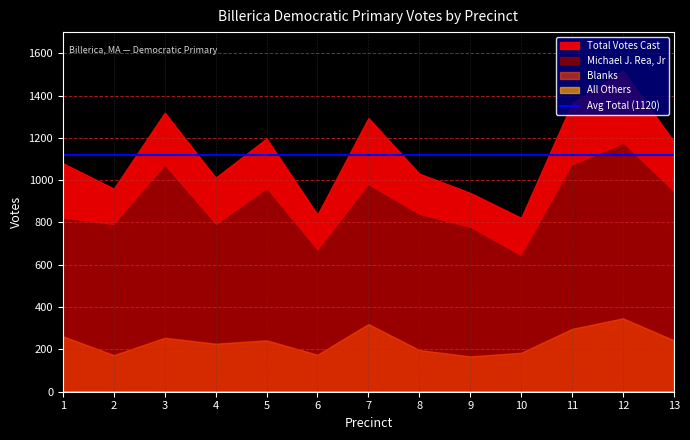

At which label does Total Votes Cast first exceed 1080?

3